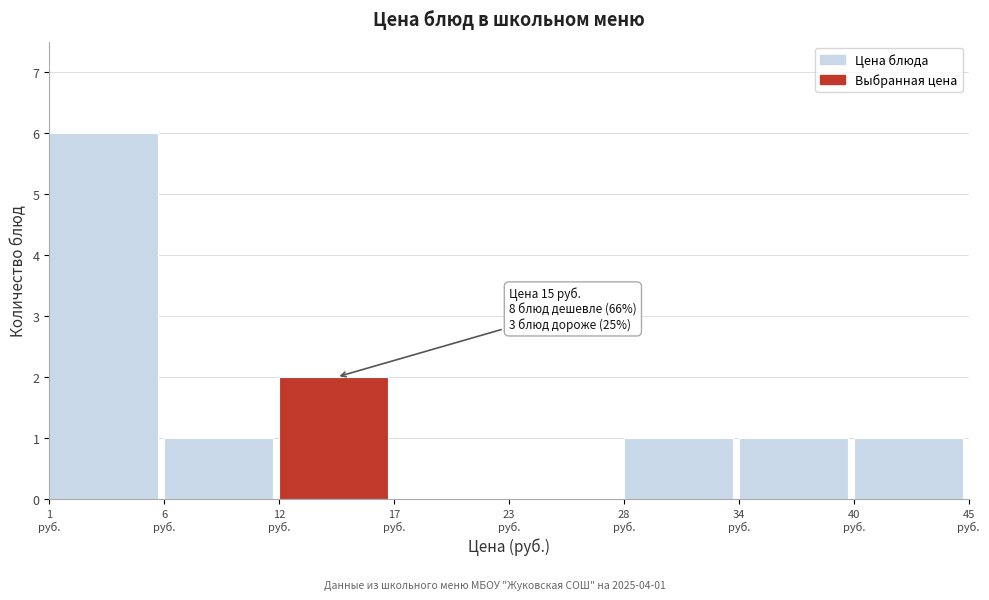

What is the sum of all values?

12